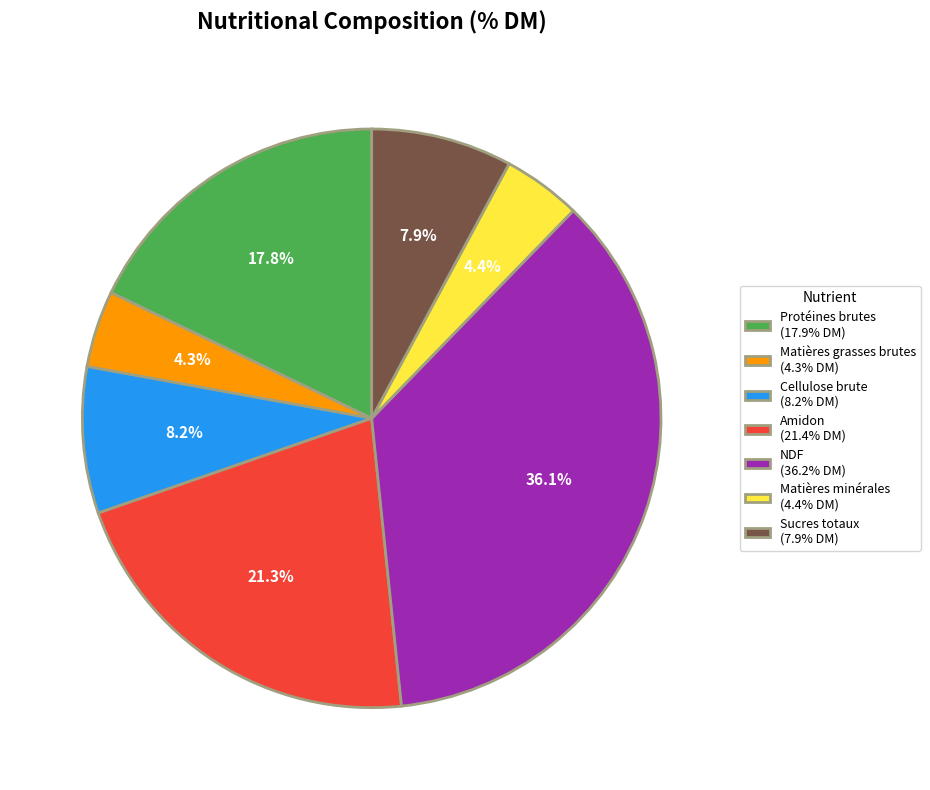

Is there a majority slice in this chart?

No